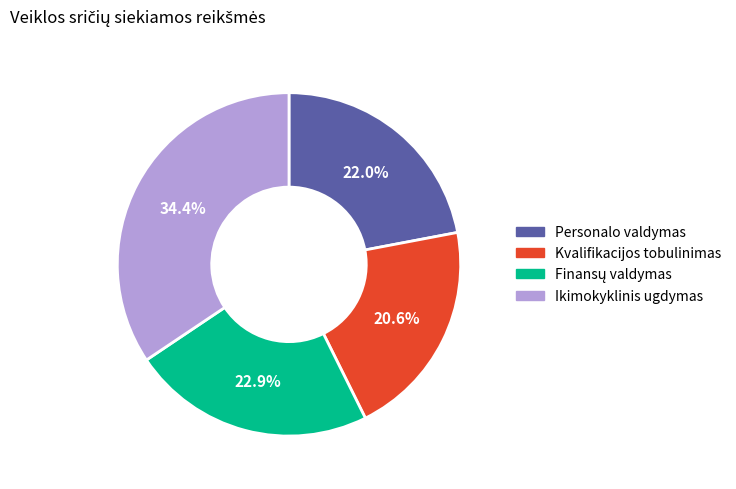

Count the number of slices in the pie.

4